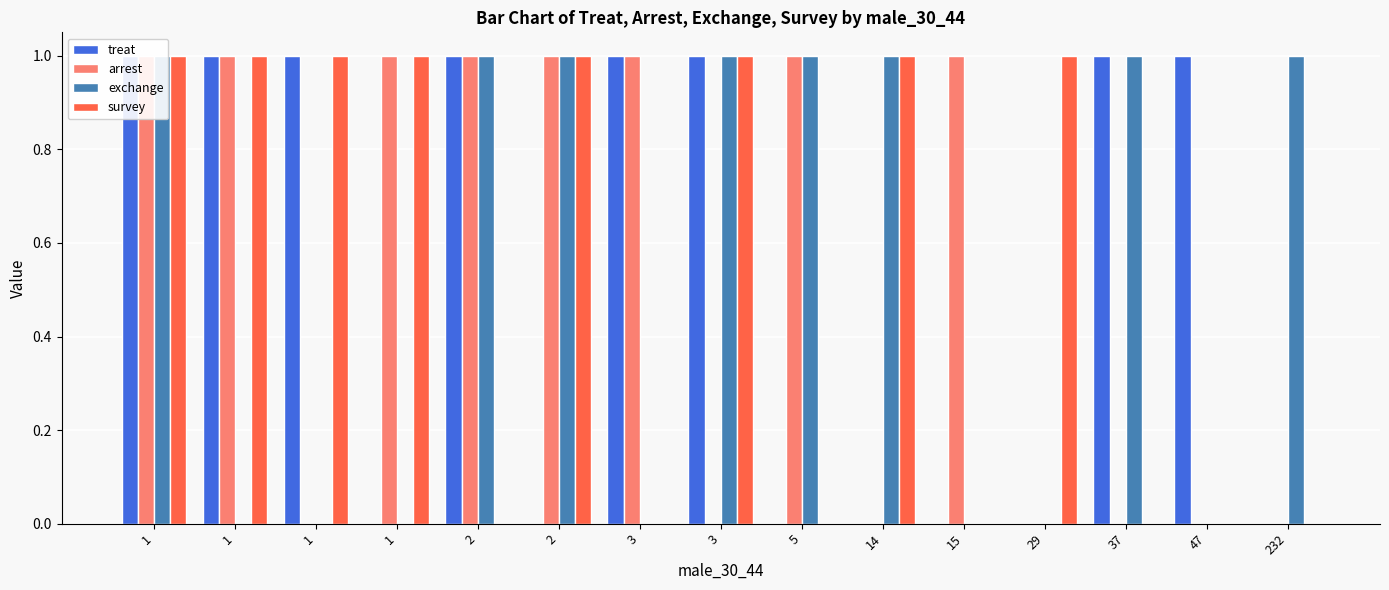

Read the arrest value at 1.

1